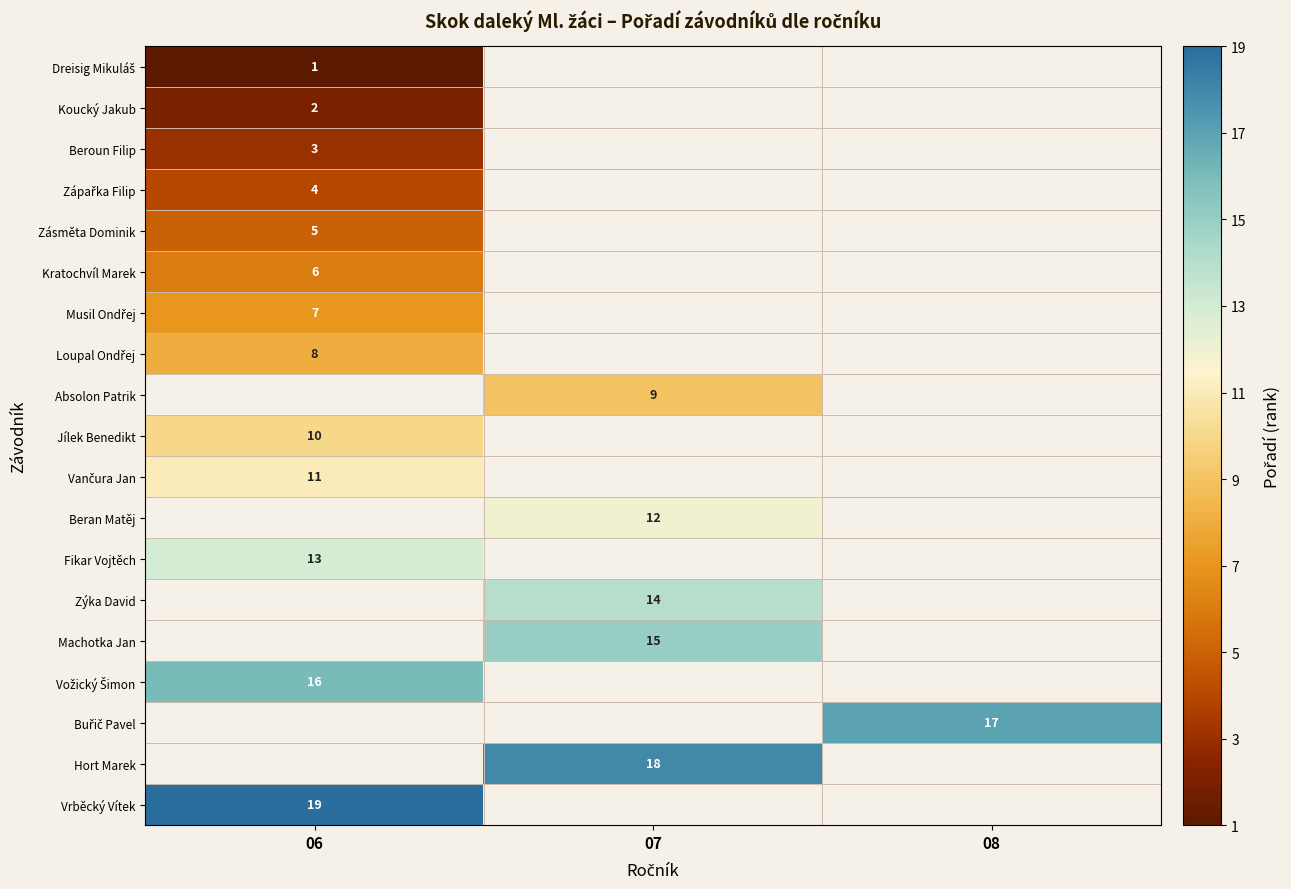

True or false: Fikar Vojtěch has a value of 13 at 06.

True